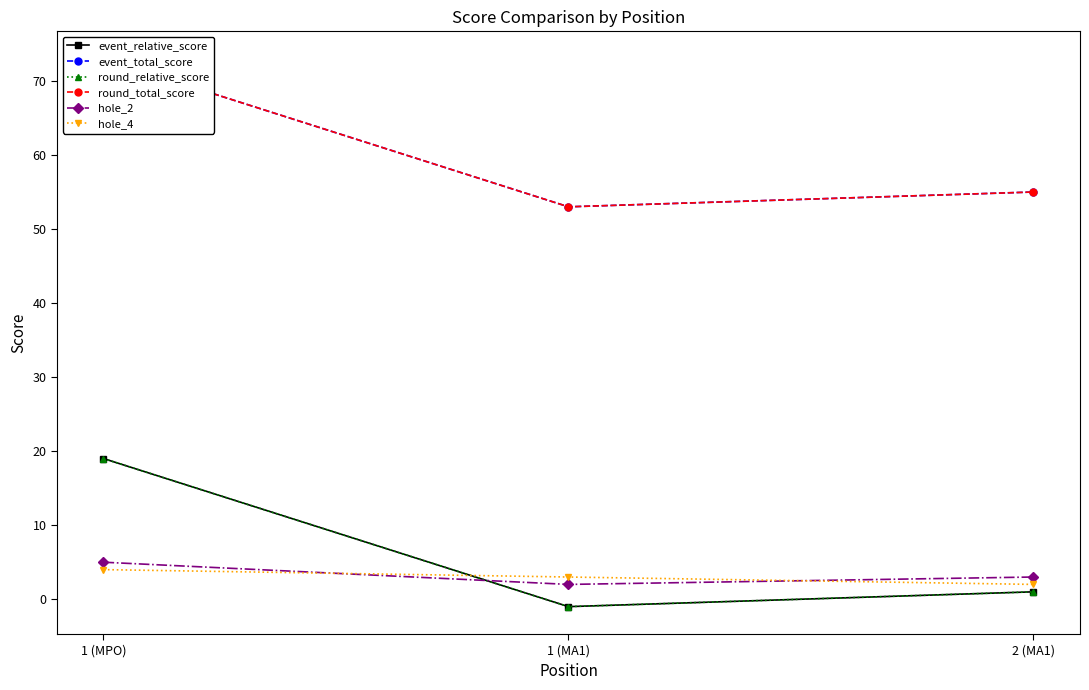

At which label does event_relative_score reach its peak?

1 (MPO)